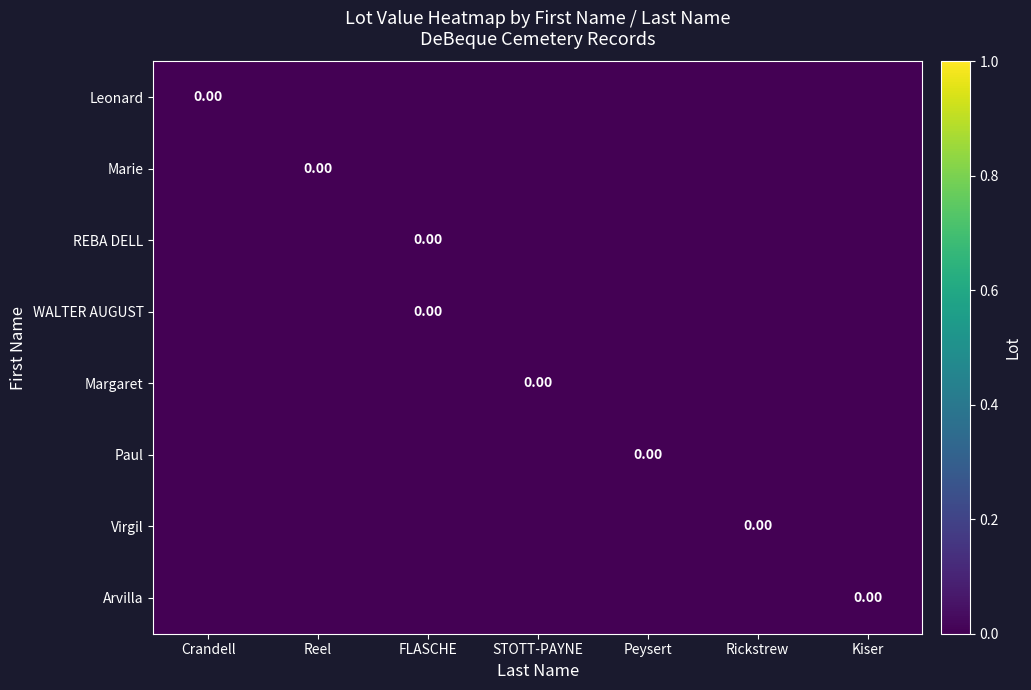

List the labels in order of Margaret value, largest first.

STOTT-PAYNE, Crandell, Reel, FLASCHE, Peysert, Rickstrew, Kiser